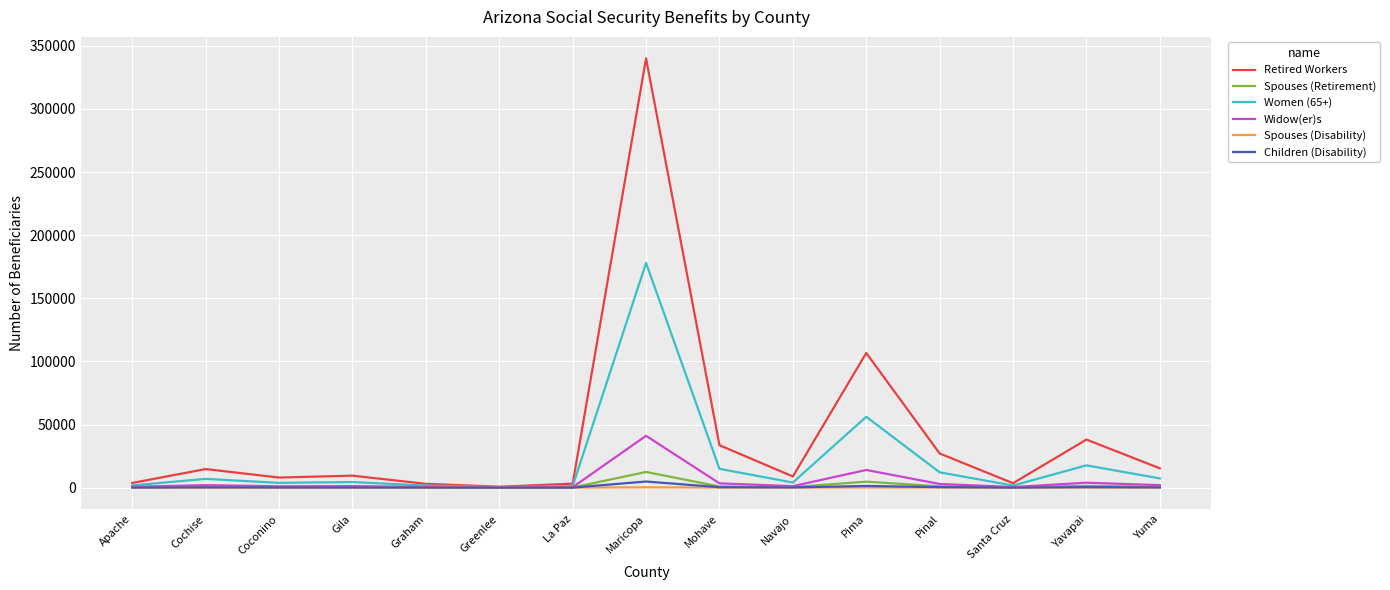

Which series has the widest spread of values?

Retired Workers